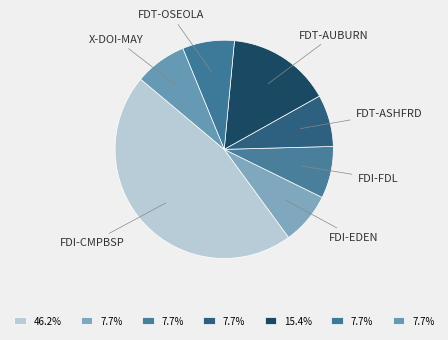

Does any single category account for the majority?

No